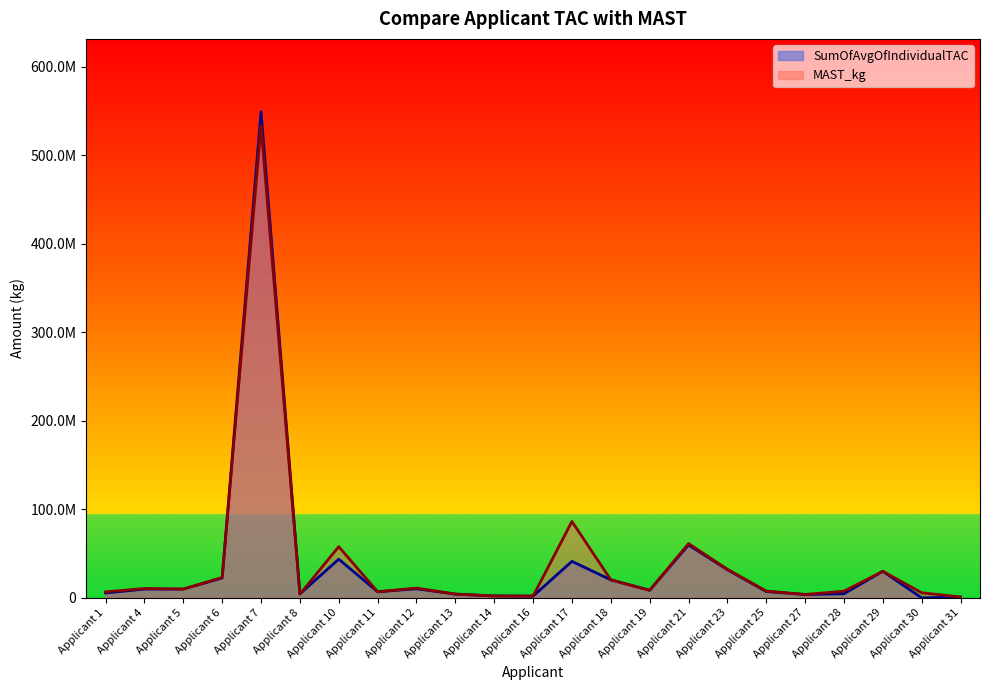

What are all the series names shown in the legend?

SumOfAvgOfIndividualTAC, MAST_kg